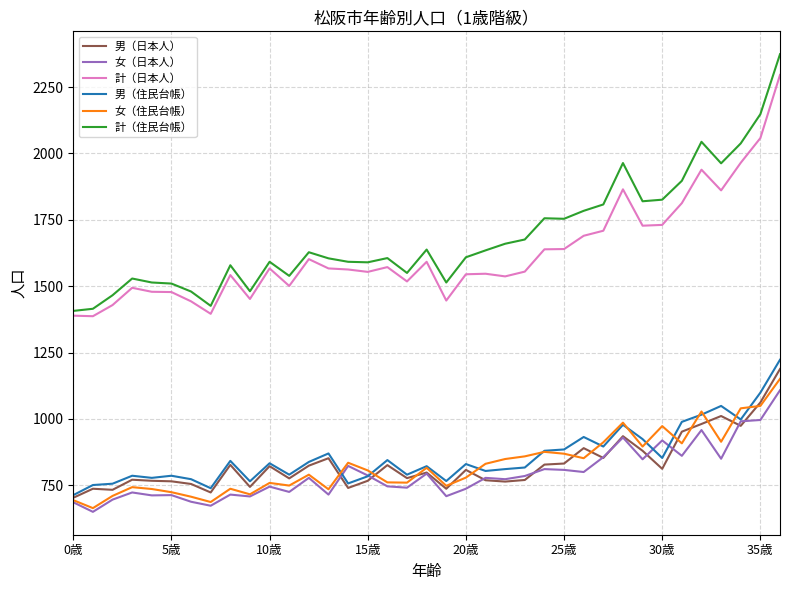

True or false: 女（住民台帳） and 計（日本人） cross at least once.

False